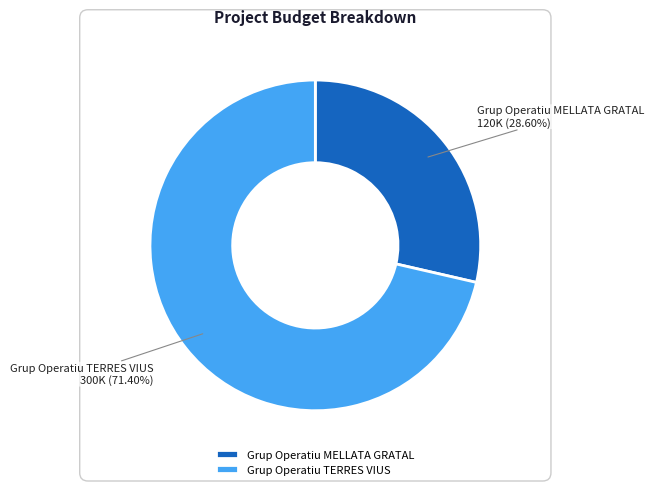

The Grup Operatiu TERRES VIUS slice represents 81% of the pie. True or false?

False